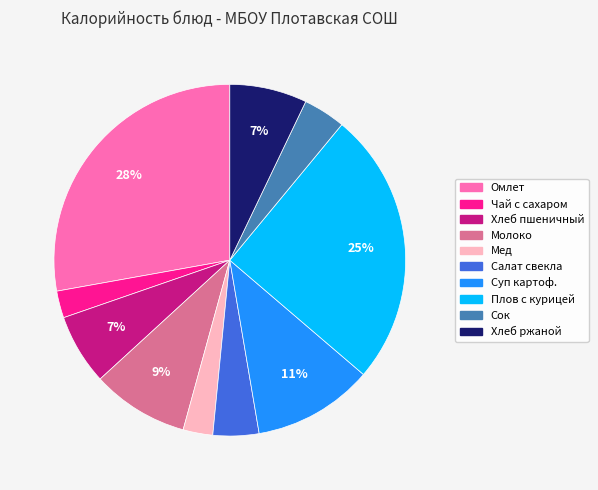

Is there any slice that represents more than half of the pie?

No